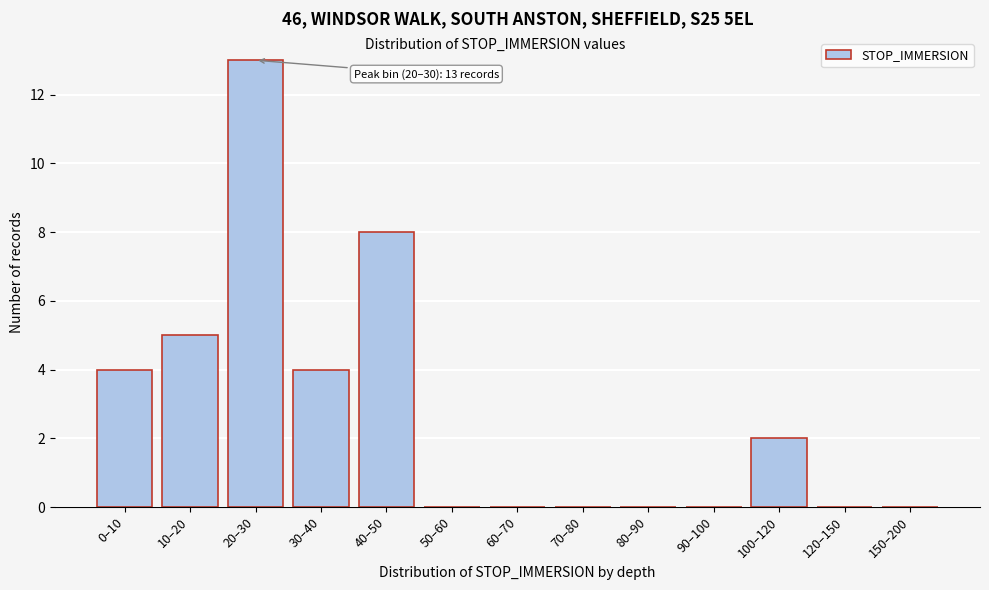

Reading left to right, extract all data points from this chart.

0–10=4	10–20=5	20–30=13	30–40=4	40–50=8	50–60=0	60–70=0	70–80=0	80–90=0	90–100=0	100–120=2	120–150=0	150–200=0